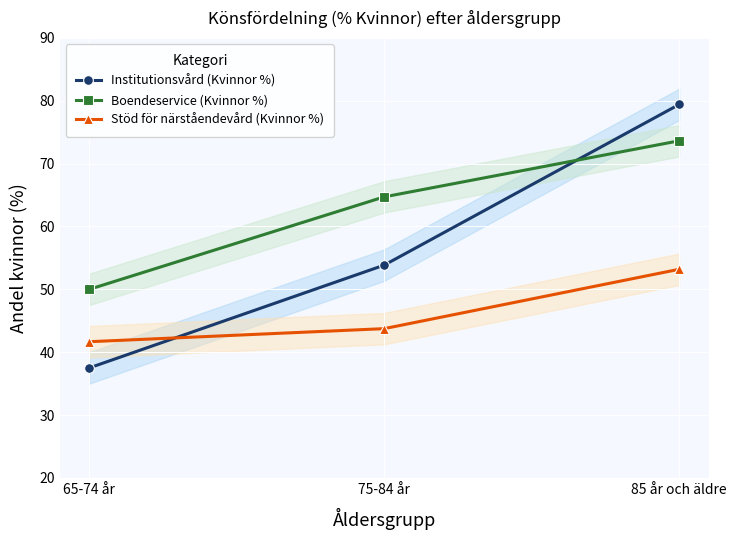

True or false: Institutionsvård (Kvinnor %) has a value of 37.5 at 65-74 år.

True